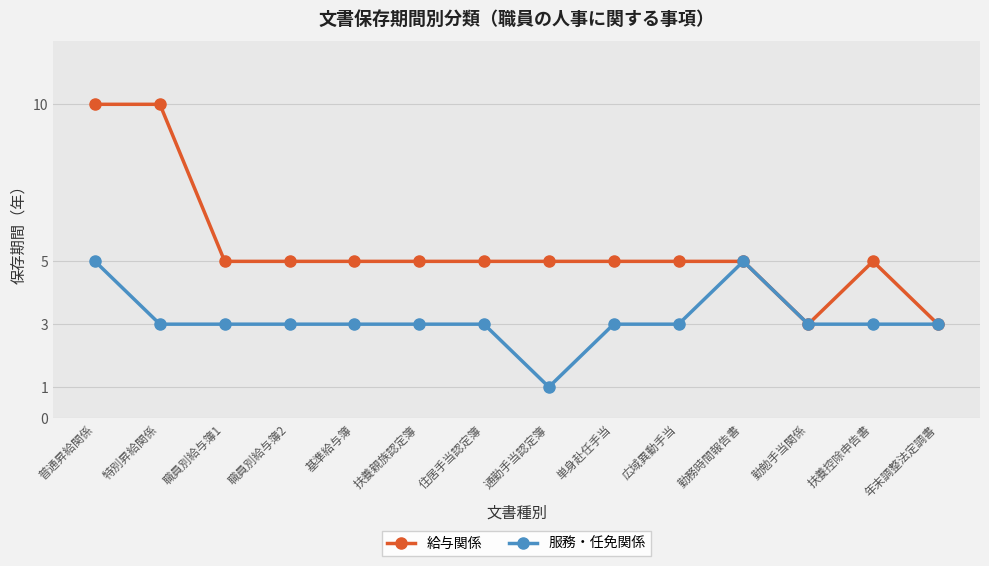

What are all the series names shown in the legend?

給与関係, 服務・任免関係